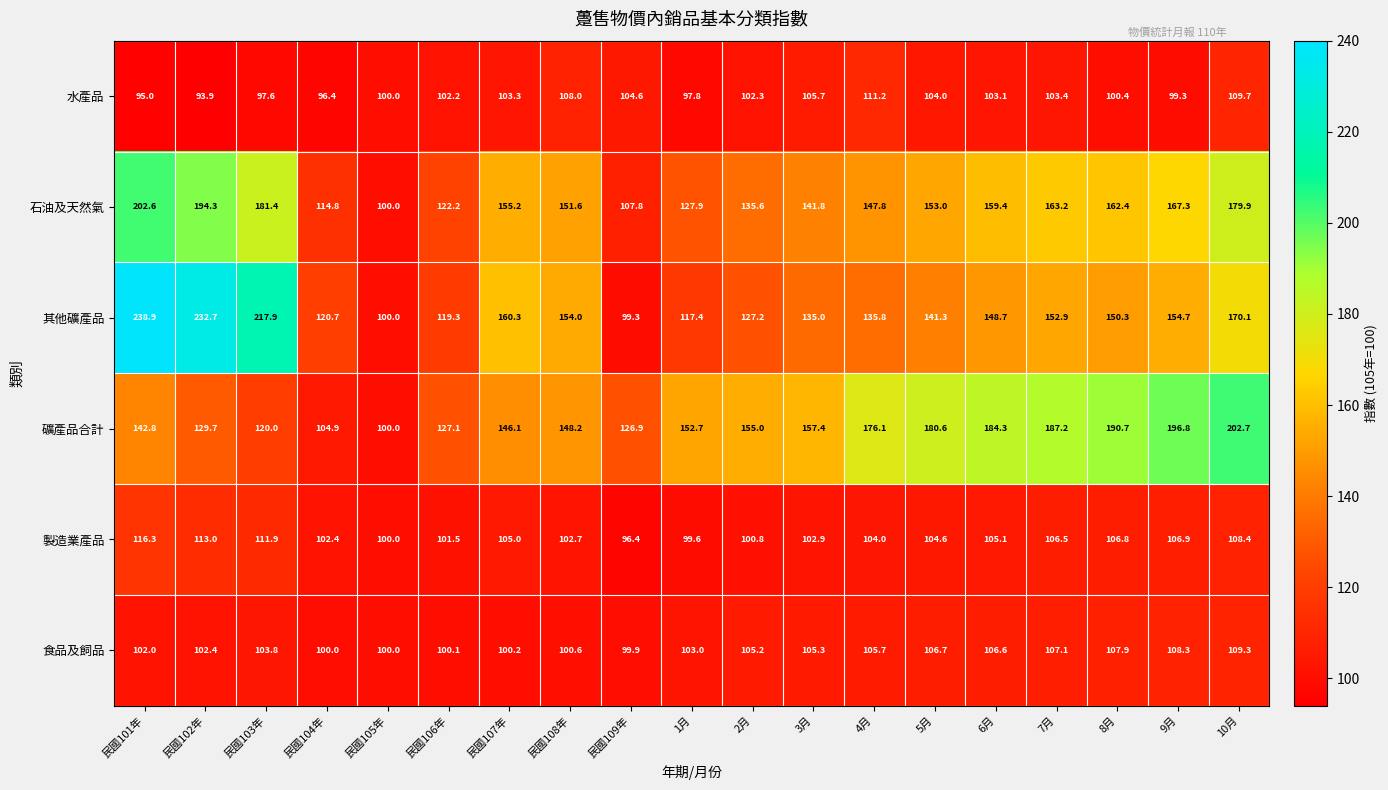

How many data points in 水產品 are less than 102?

8